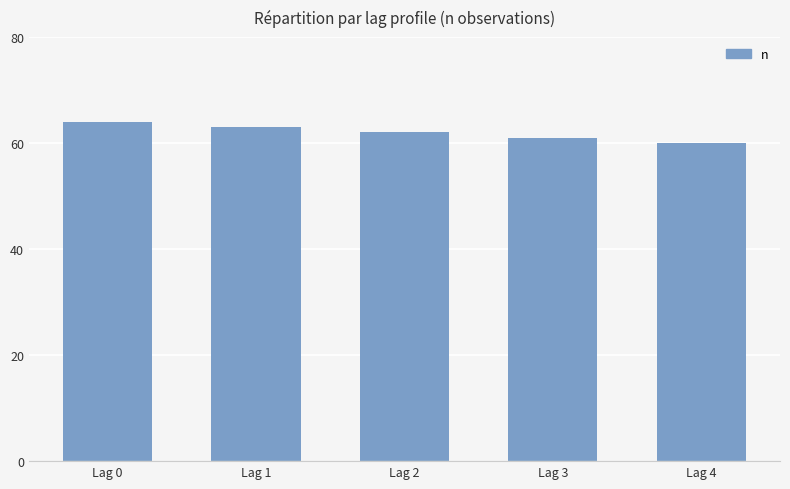

What is the maximum value shown in the chart?

64